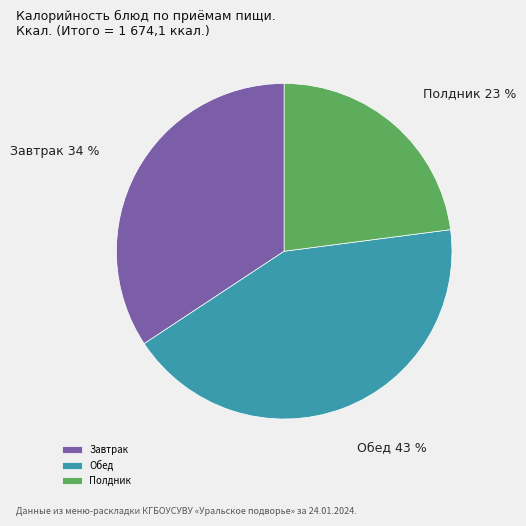

Rank the categories by value from lowest to highest.

Полдник, Завтрак, Обед